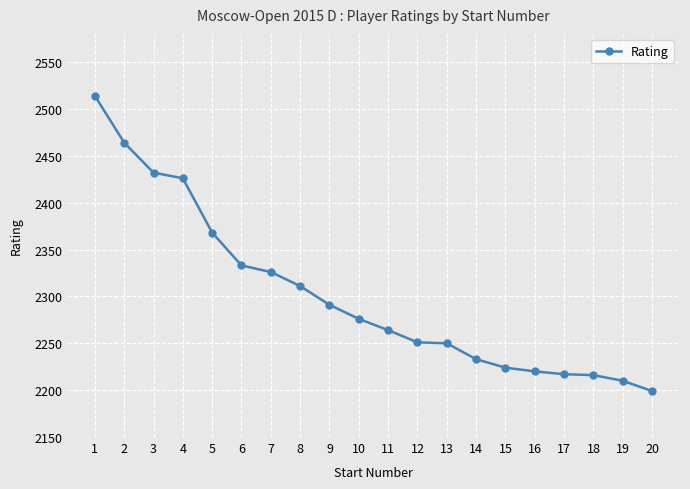

What is the difference between the maximum and minimum values?

315